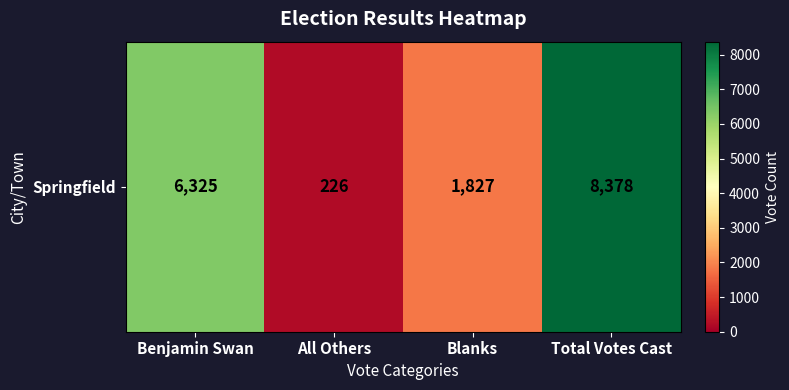

Is it true that the value at Blanks is 1827?

True